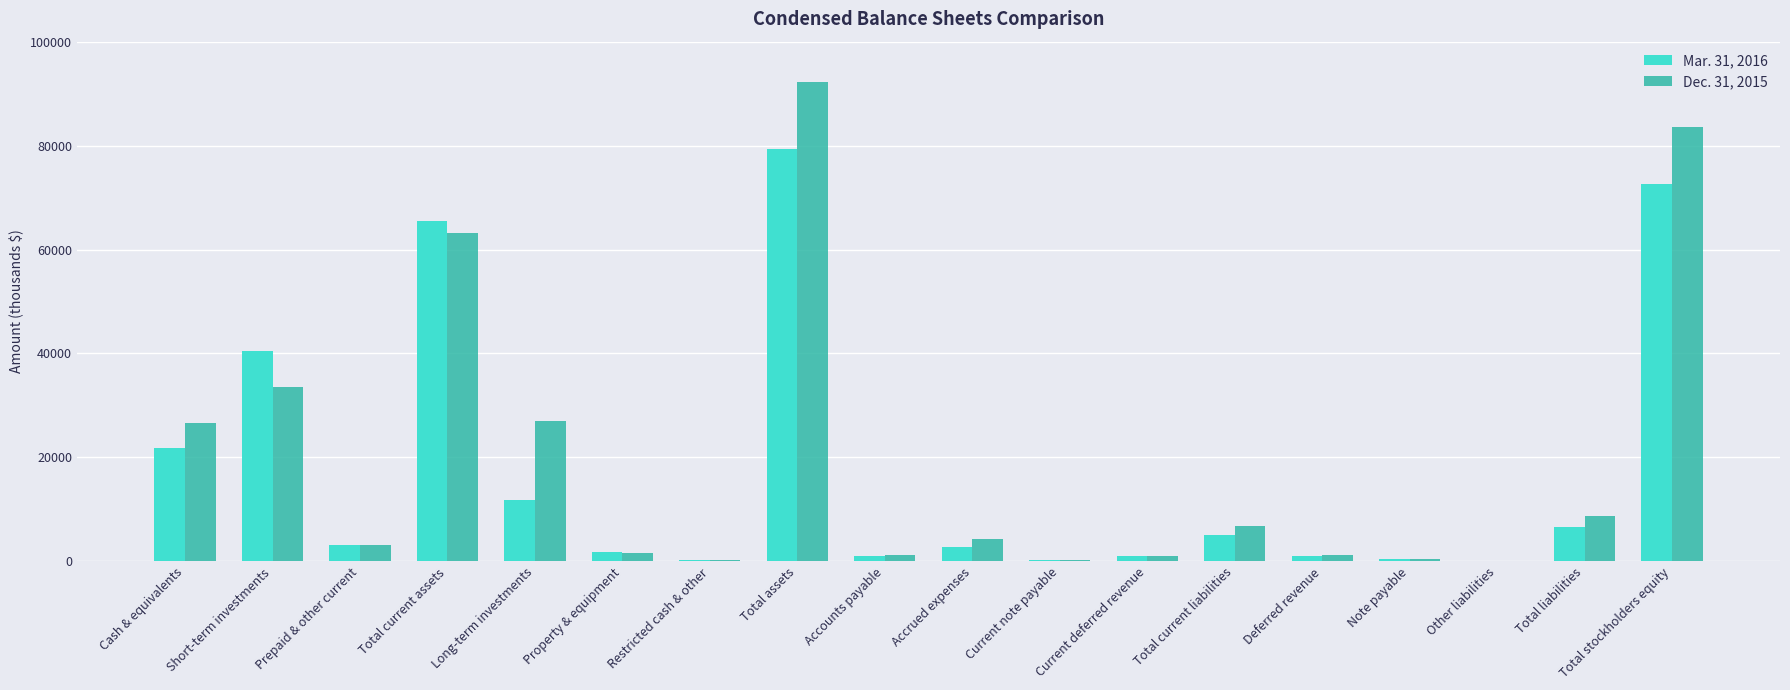

The Dec. 31, 2015 series shows 1169 at Accounts payable. True or false?

True